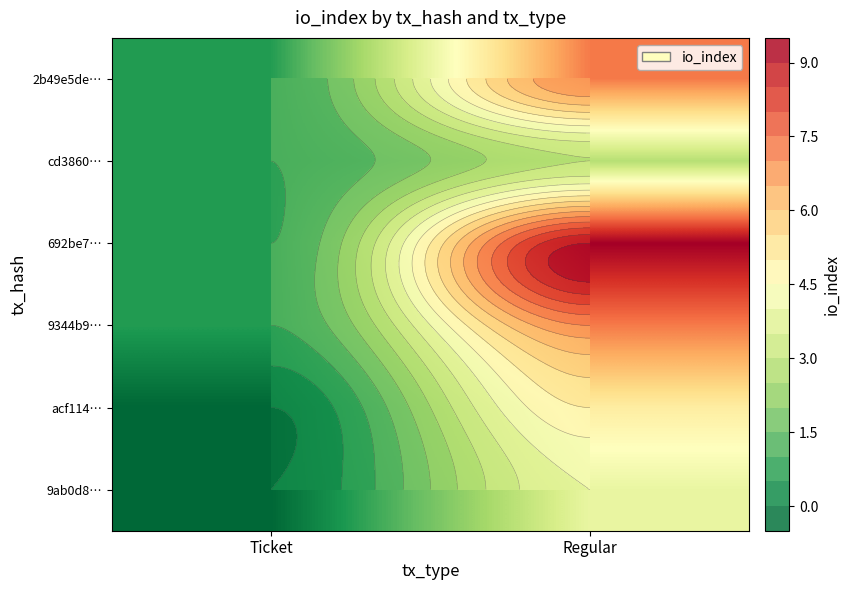

What is the sum of the 2b49e5de… values at Ticket and Regular?

8